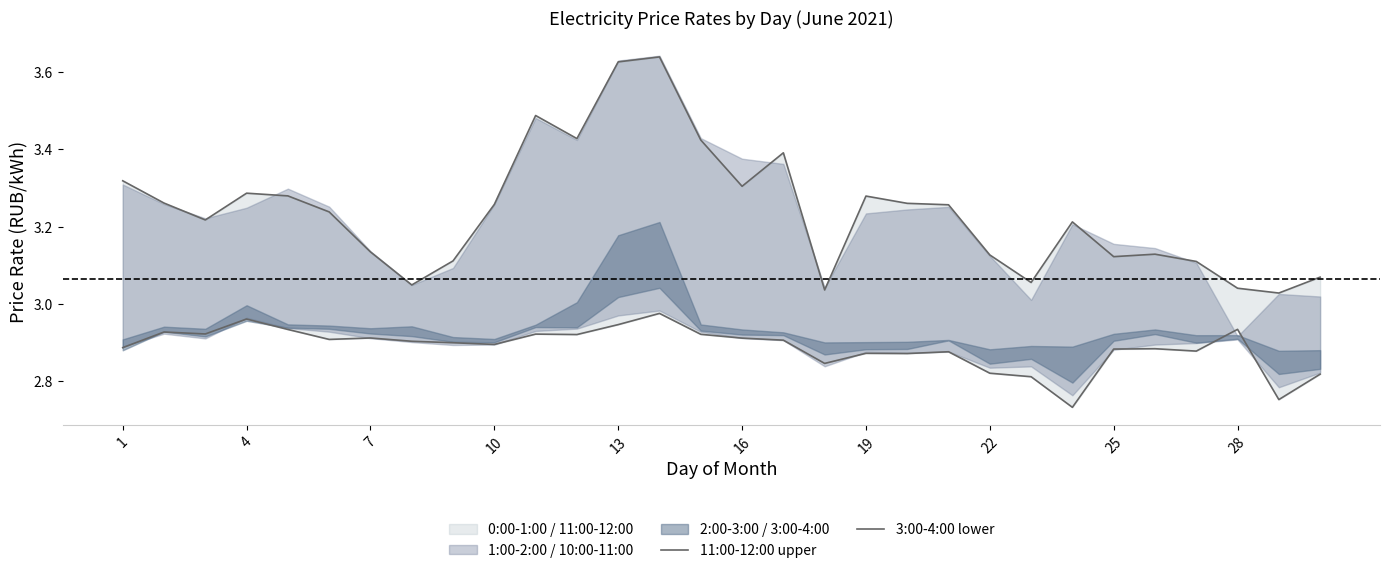

What is the sum of all 3:00-4:00 lower values?

86.6